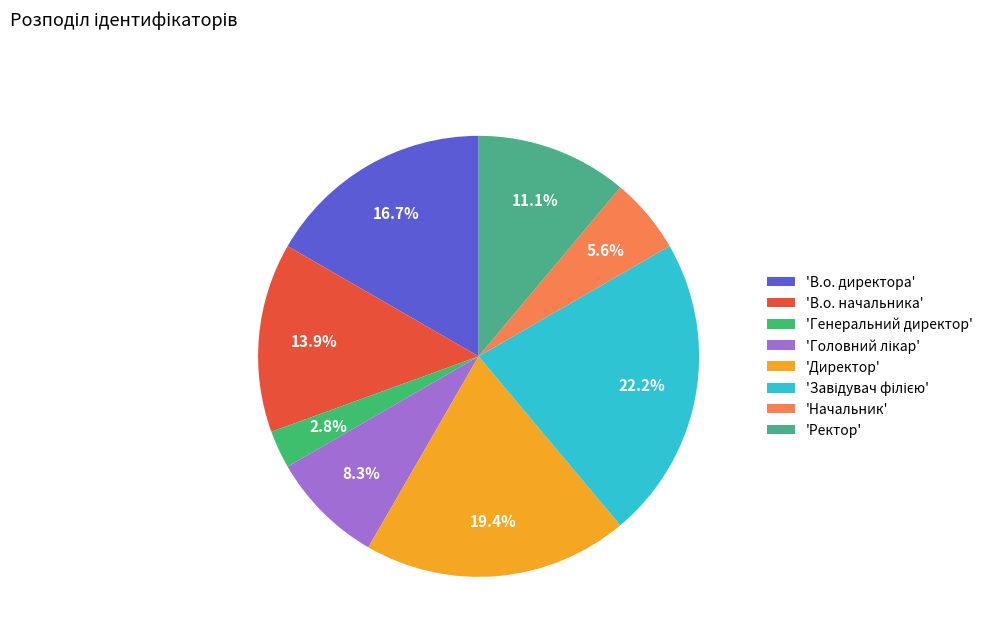

Count the number of slices in the pie.

8